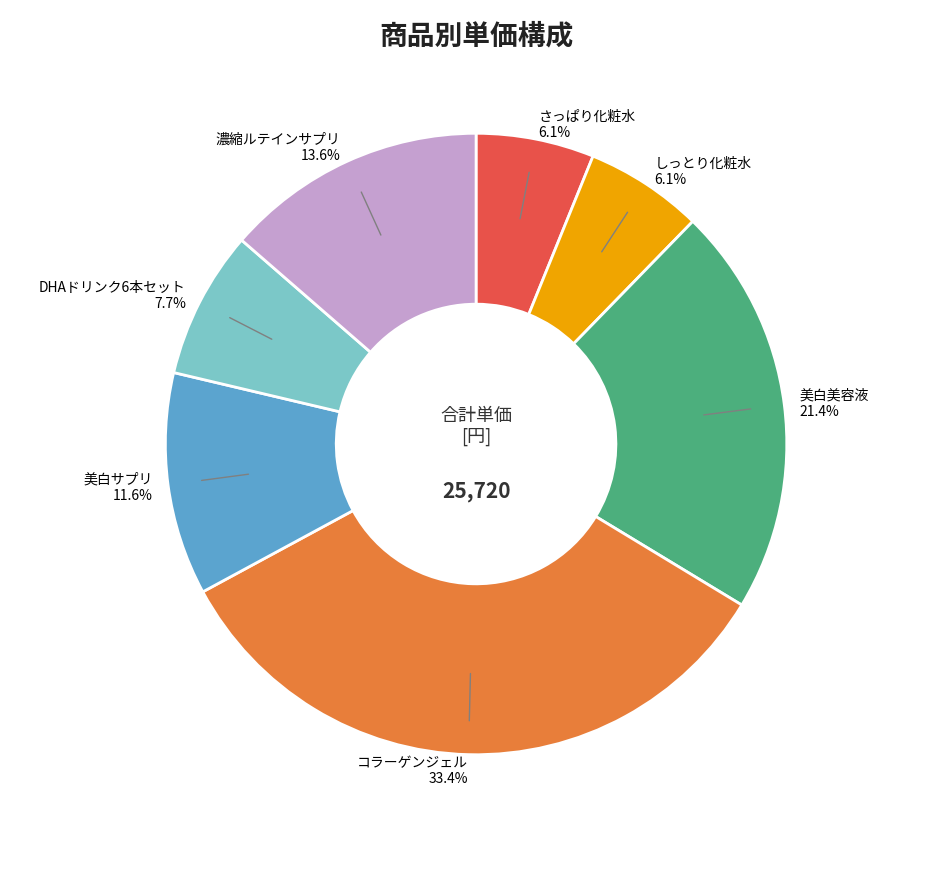

Is there any slice that represents more than half of the pie?

No